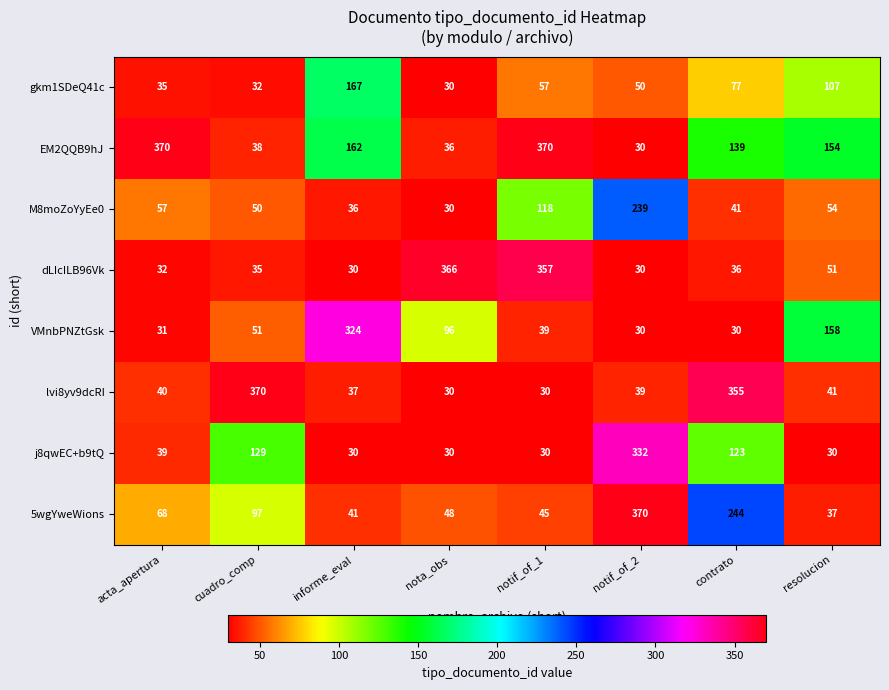

Between informe_eval and notif_of_1, which series saw the biggest shift?

dLIcILB96Vk